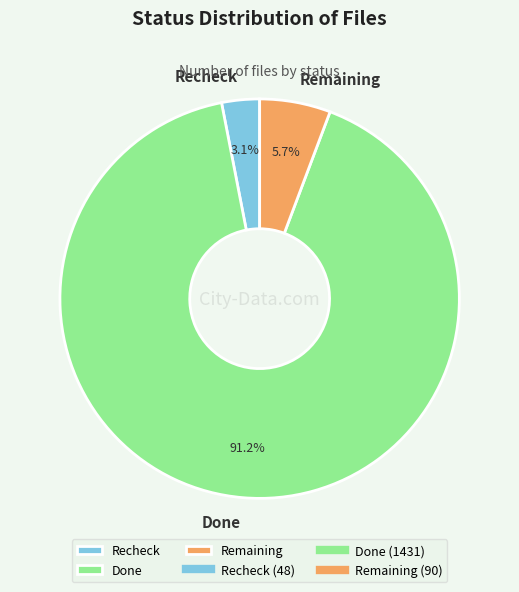

To the nearest percent, what is the difference between the largest and smallest slice percentages?

88%